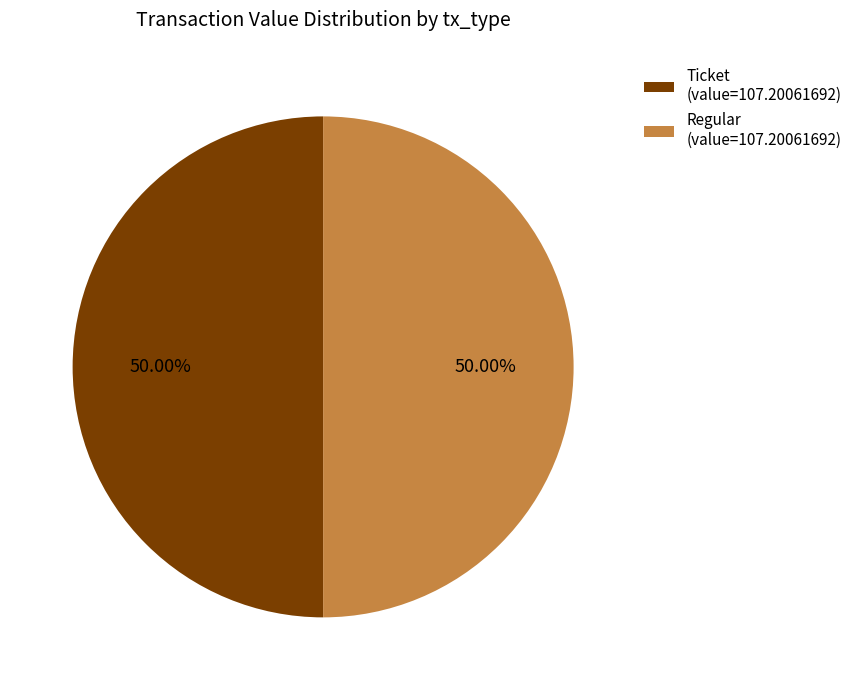

To the nearest percent, what is the average slice percentage?

50%